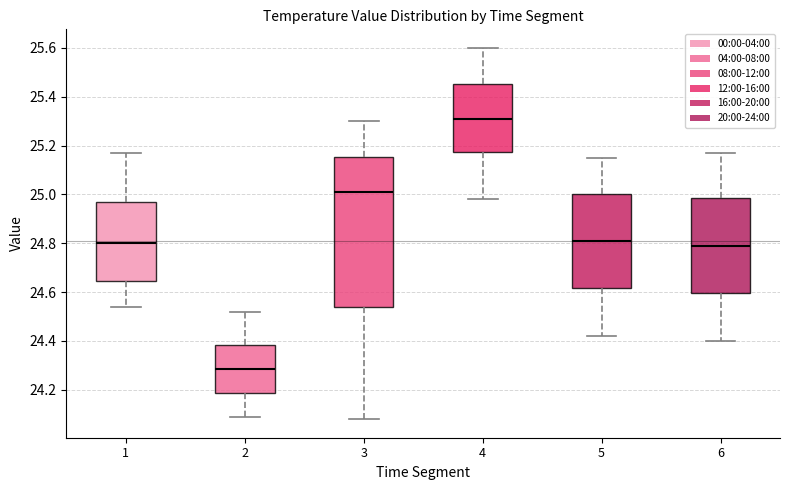

Which box is the tallest, from its lower edge to its upper edge?

3